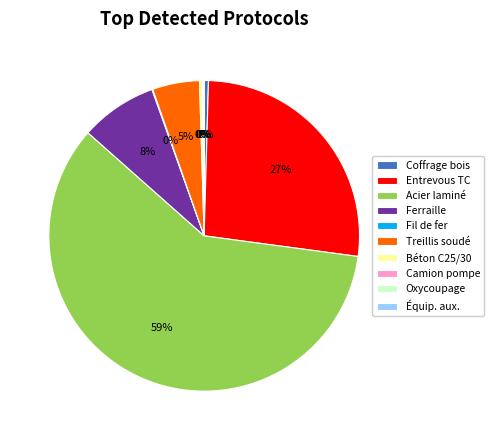

Between Béton C25/30 and Entrevous TC, which is larger?

Entrevous TC